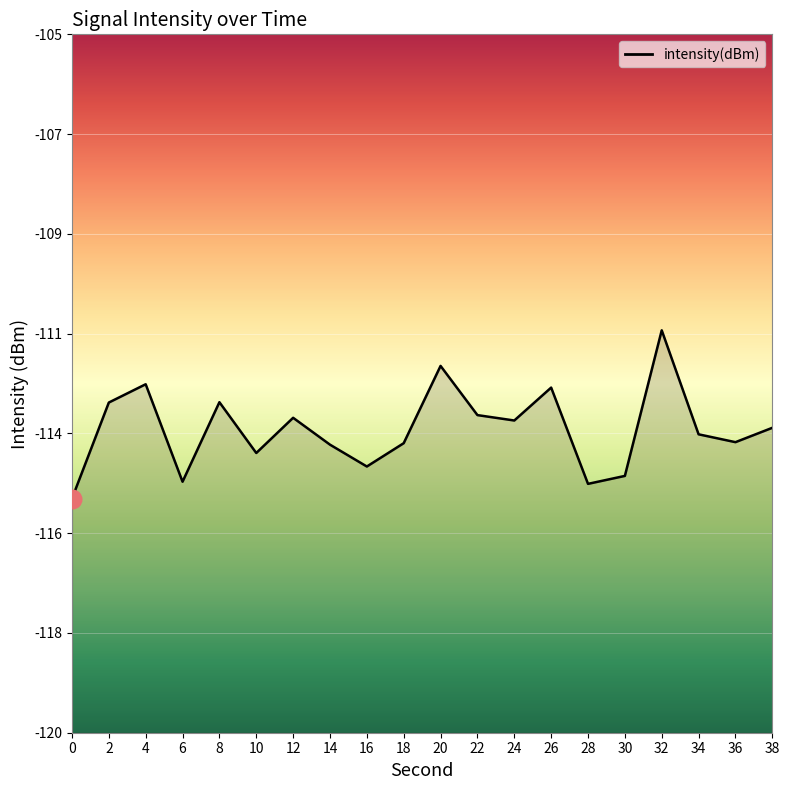

What is the change in value from 18 to 34?

+0.2